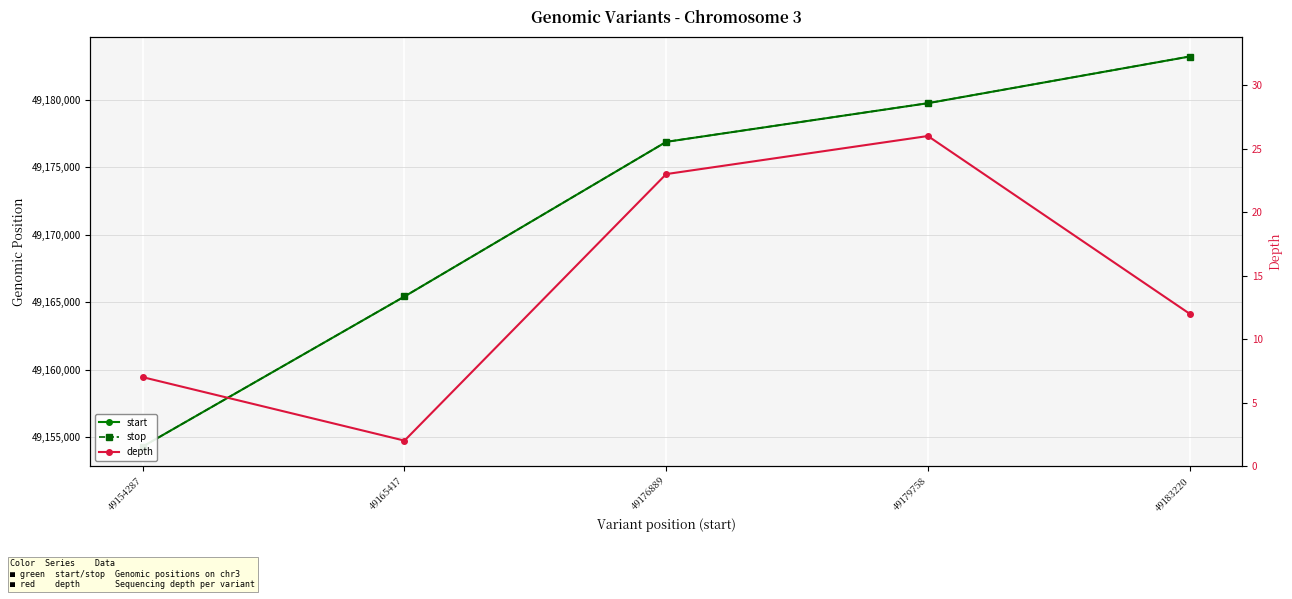

What is the sum of all depth values?

70